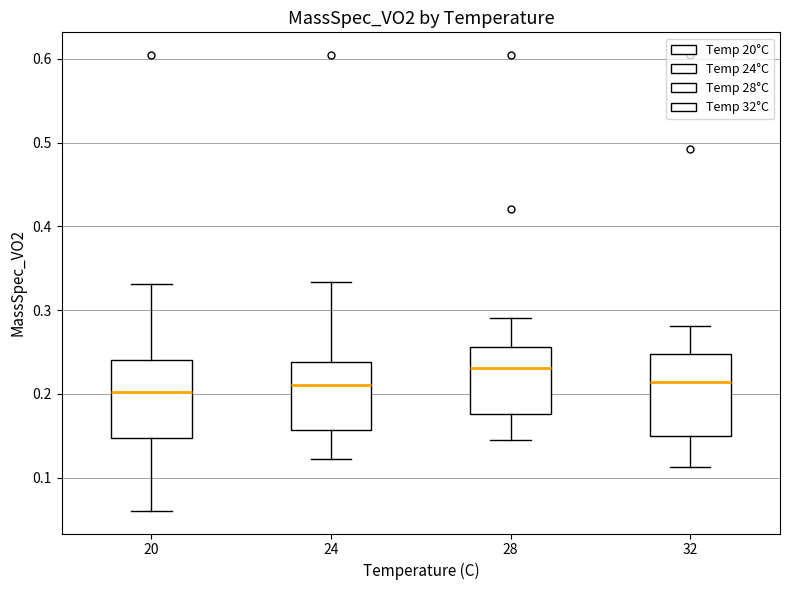

Where is the lower edge of the box at x = 28 on the y-axis? The values are not printed on the chart, so give them approximately, as read against the axis.

0.18